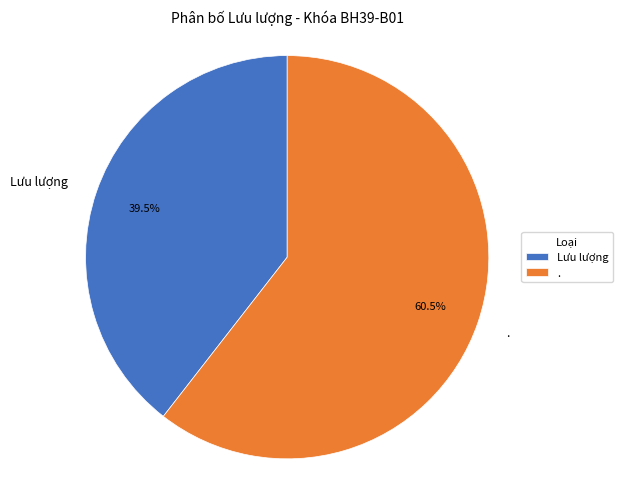

Which category has the biggest portion of the pie?

.